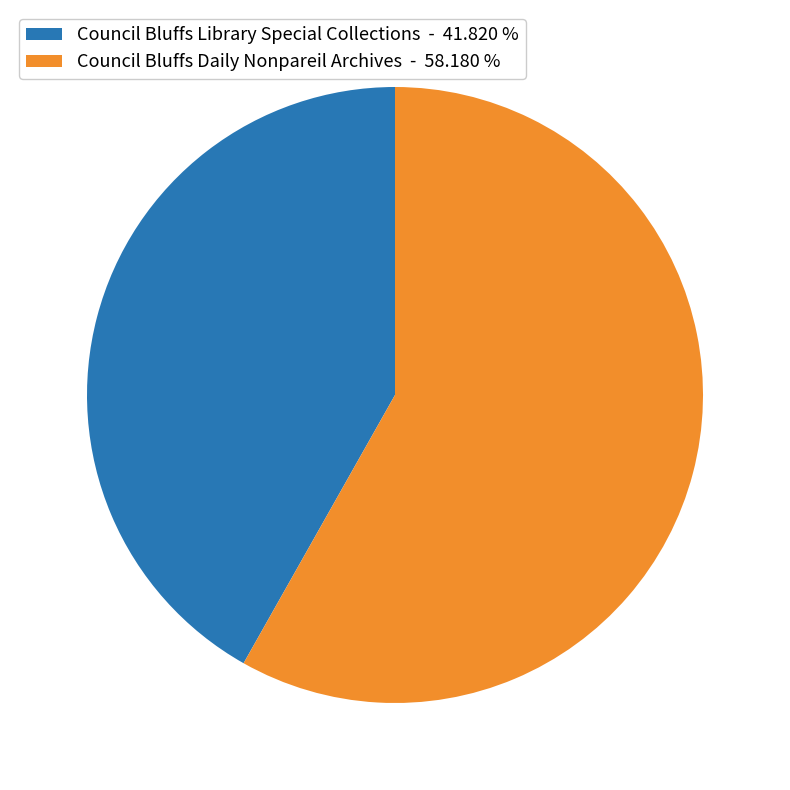

Rank the categories by value from highest to lowest.

Council Bluffs Daily Nonpareil Archives - 58.180 %, Council Bluffs Library Special Collections - 41.820 %